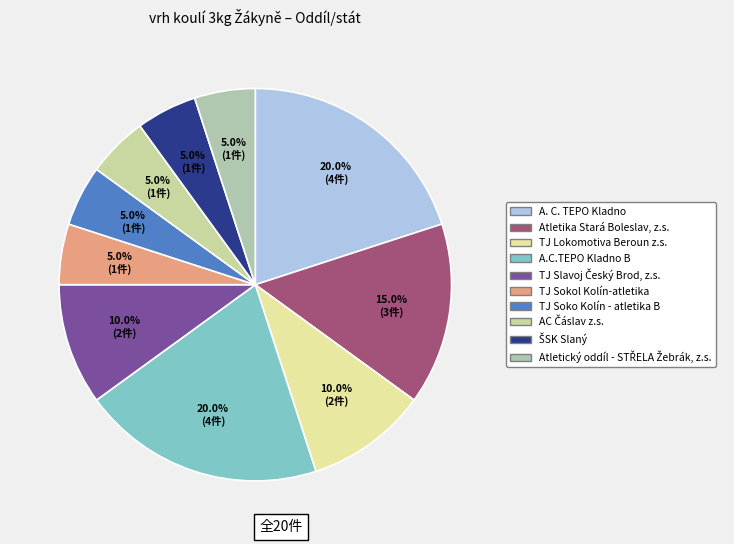

What percentage is the Atletický oddíl - STŘELA Žebrák, z.s. slice, to the nearest percent?

5%